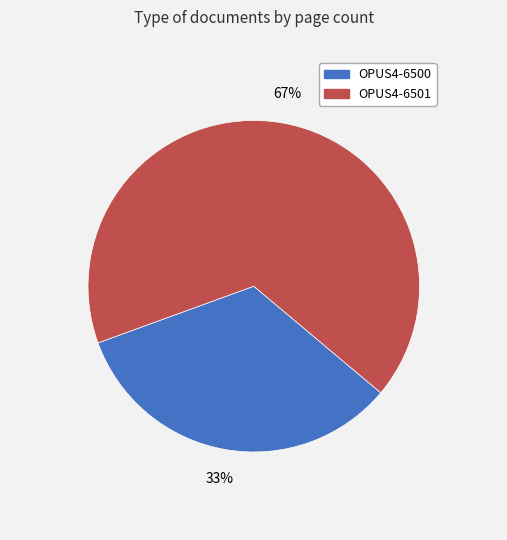

How many slices are in this pie chart?

2